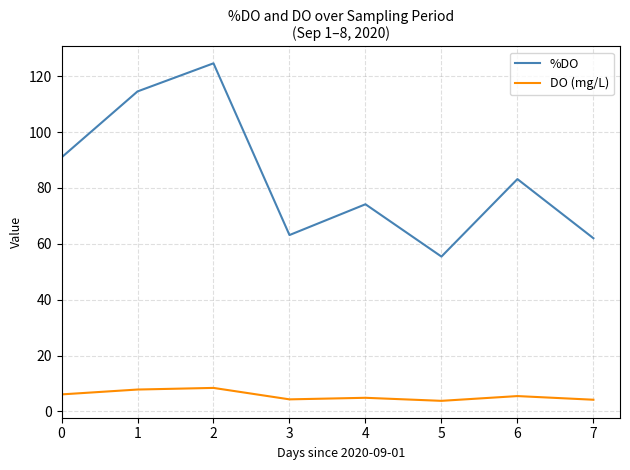

Which series has the widest spread of values?

%DO